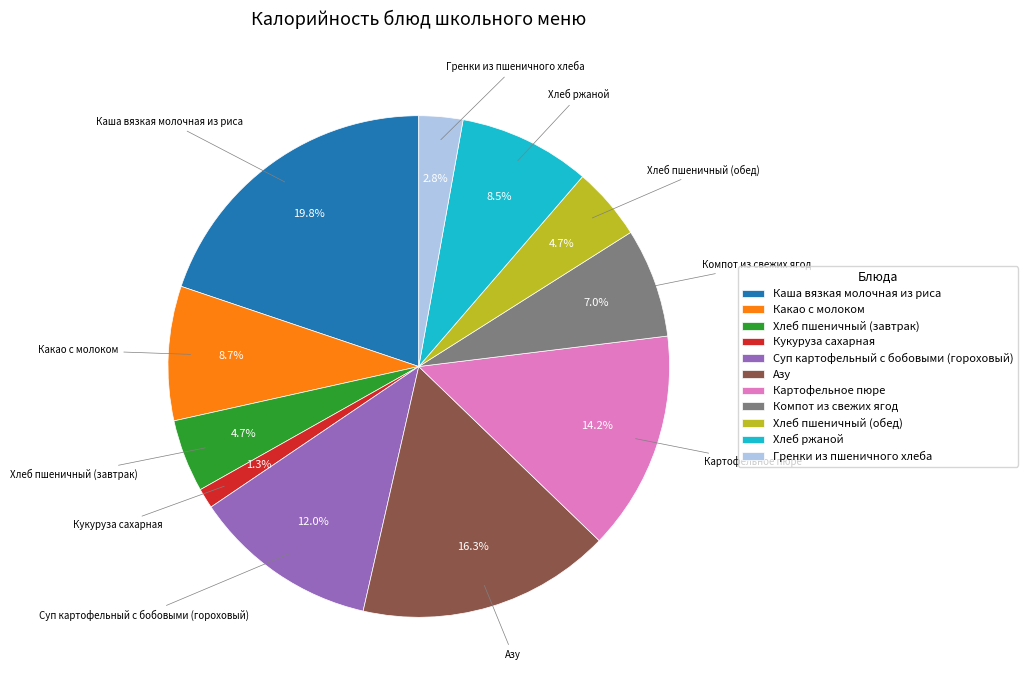

True or false: Компот из свежих ягод accounts for 7% of the total.

True